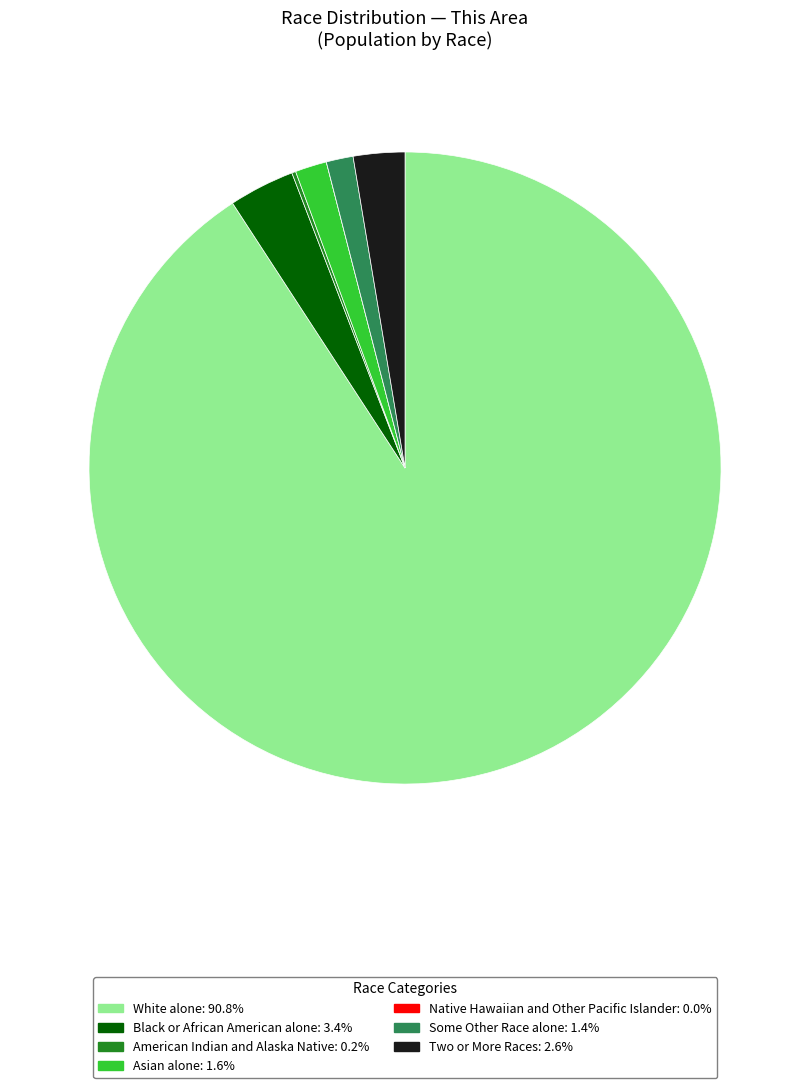

Is there a majority slice in this chart?

Yes